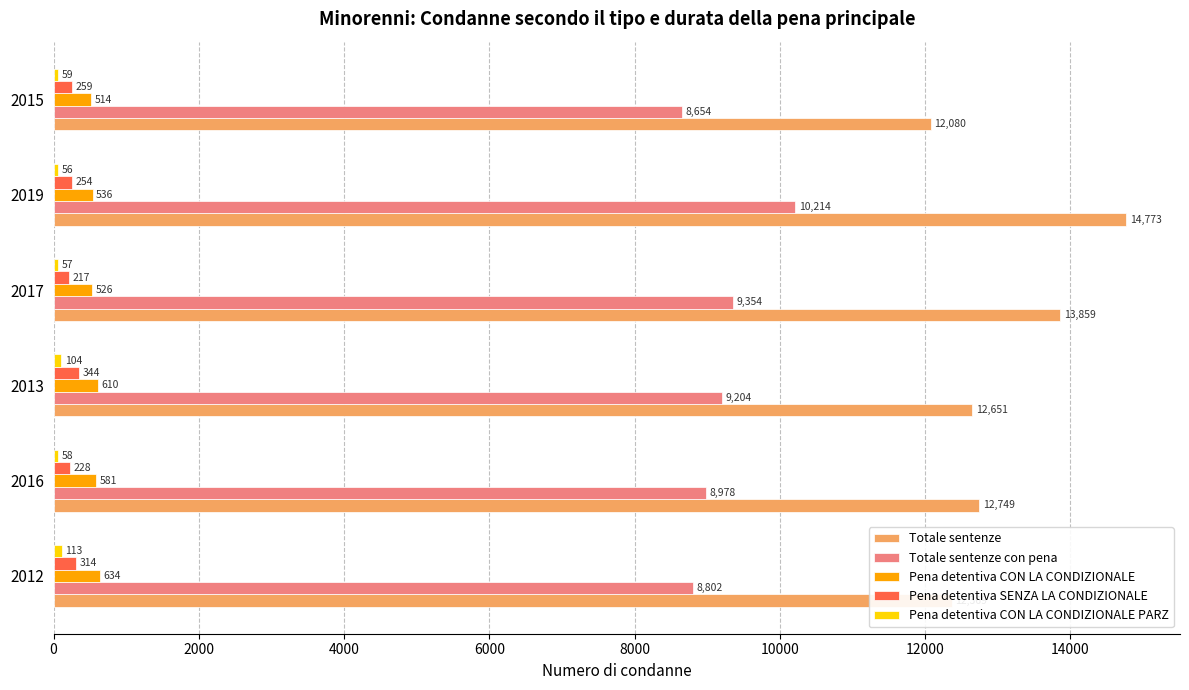

What is the lowest value of the Pena detentiva SENZA LA CONDIZIONALE series?

217